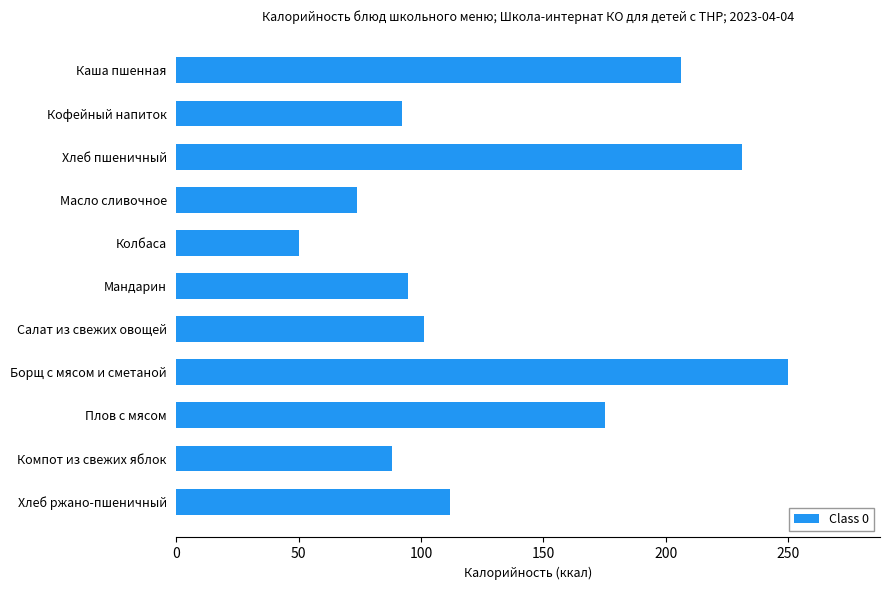

Reading top to bottom, list all the values displayed in this chart.

206.0	92.0	231.0	74.0	50.0	94.5	101.0	250.0	175.0	88.0	112.0